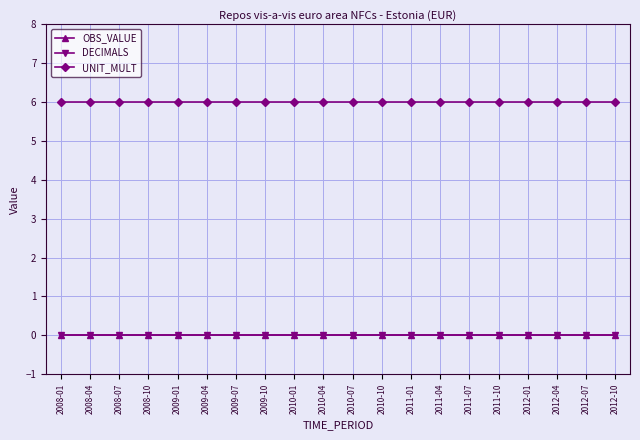

Which series has the largest range (max minus min)?

OBS_VALUE